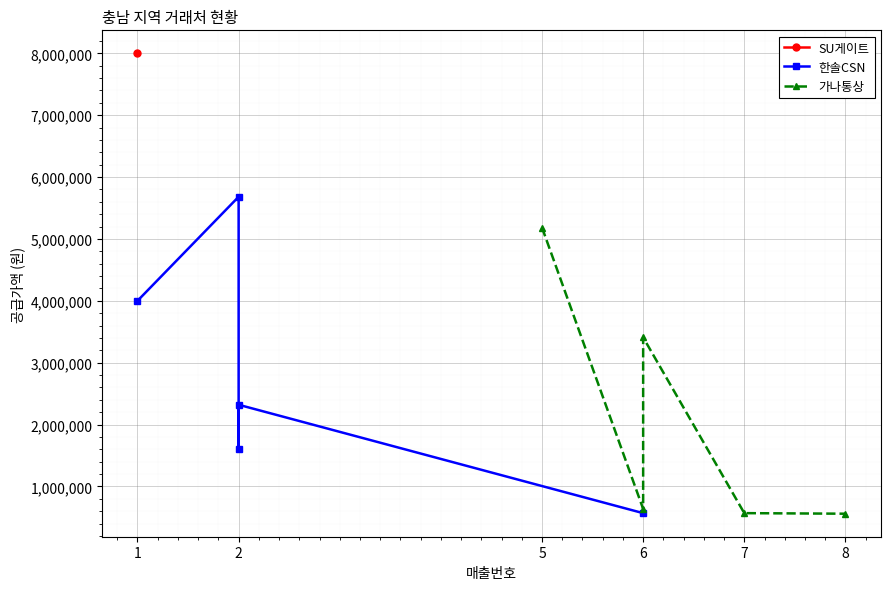

How many data points does each series have?

5